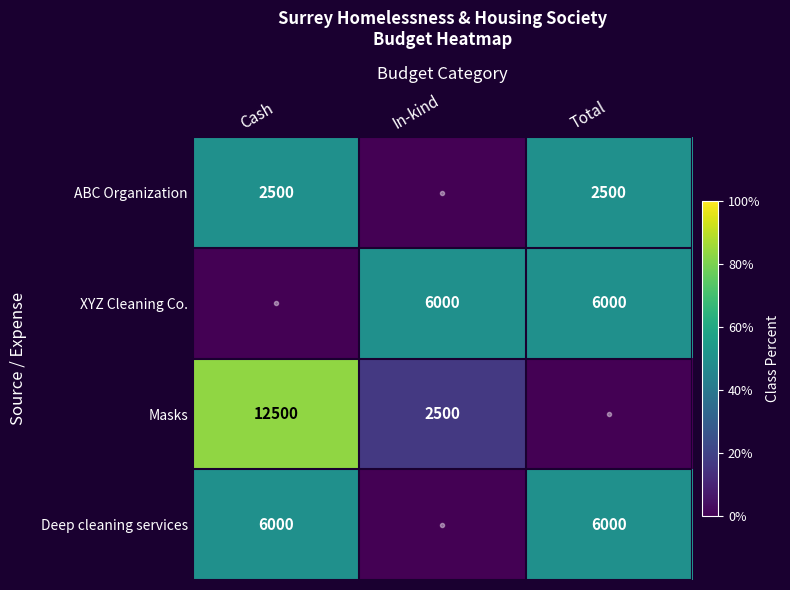

What is the sum of the Masks values at Cash and In-kind?

15000